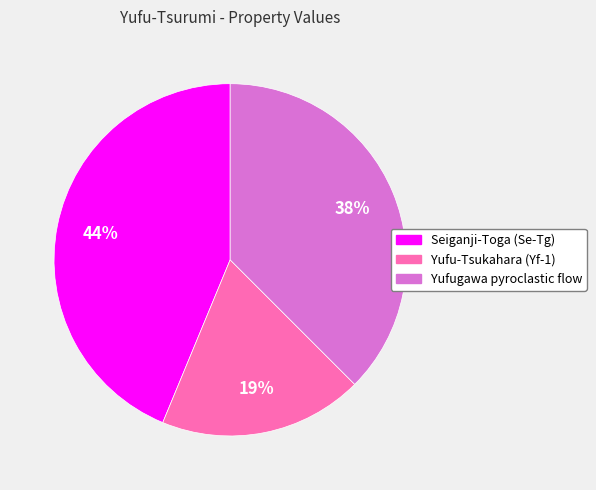

How many segments does this pie chart have?

3